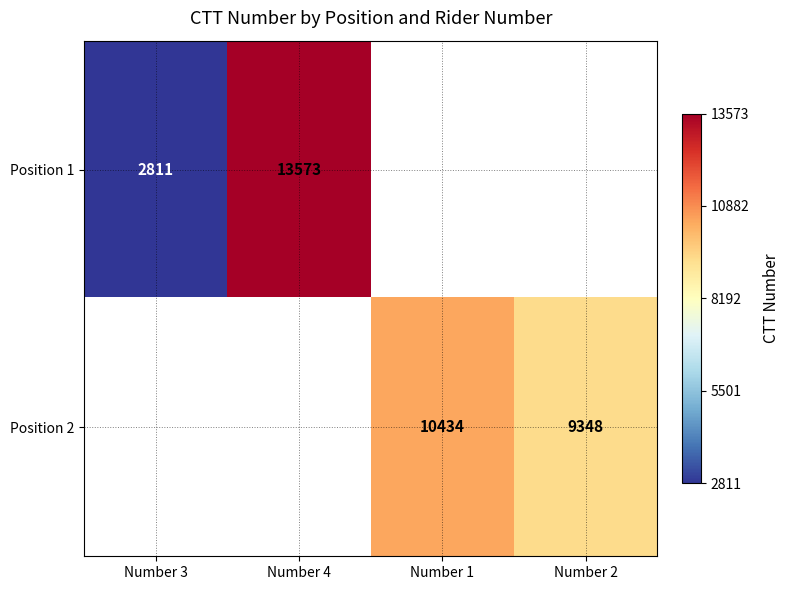

True or false: Position 1 has a value of 2811 at Number 3.

True